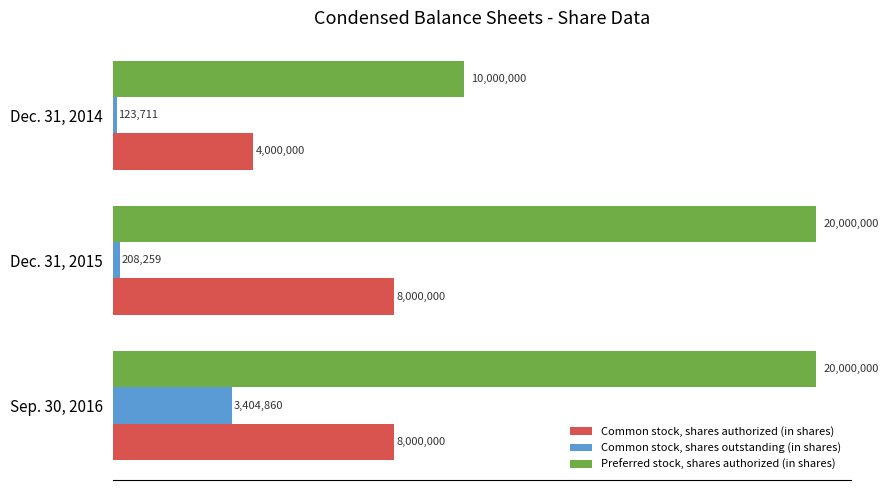

What are all the series names shown in the legend?

Common stock, shares authorized (in shares), Common stock, shares outstanding (in shares), Preferred stock, shares authorized (in shares)